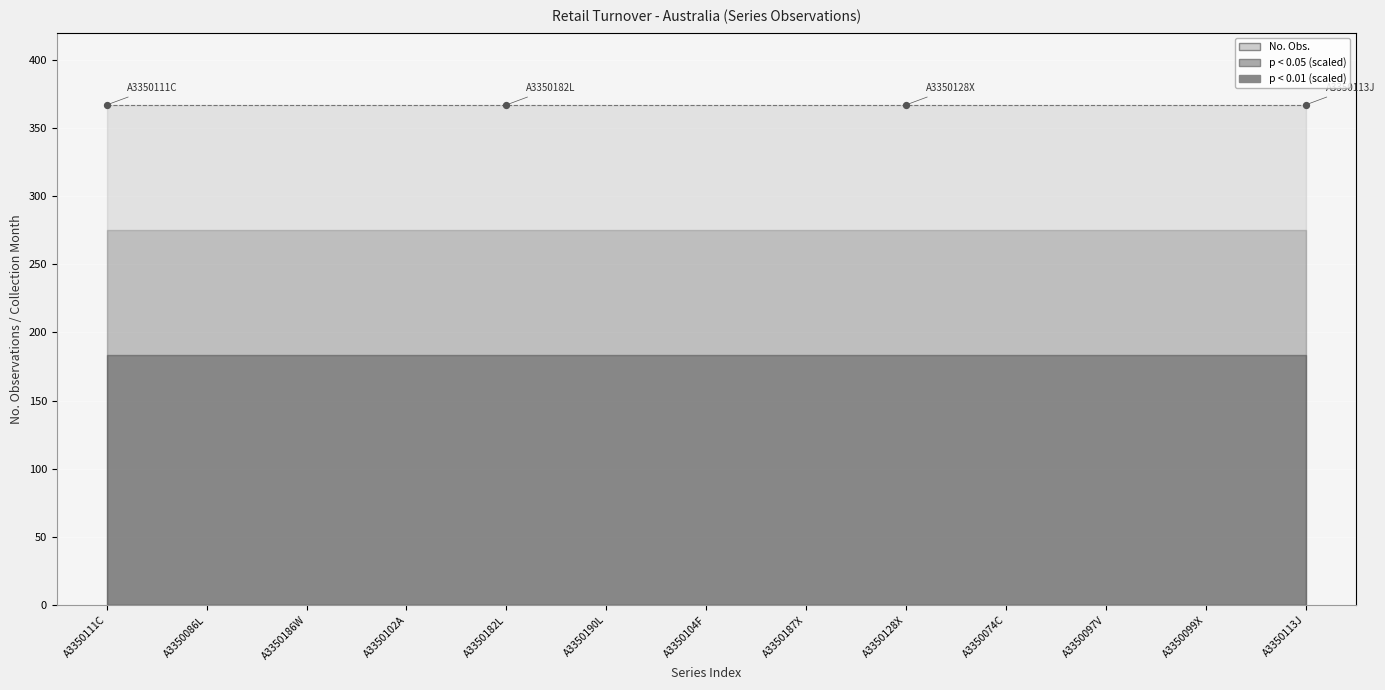

Which series contains the highest Y value?

No. Obs.